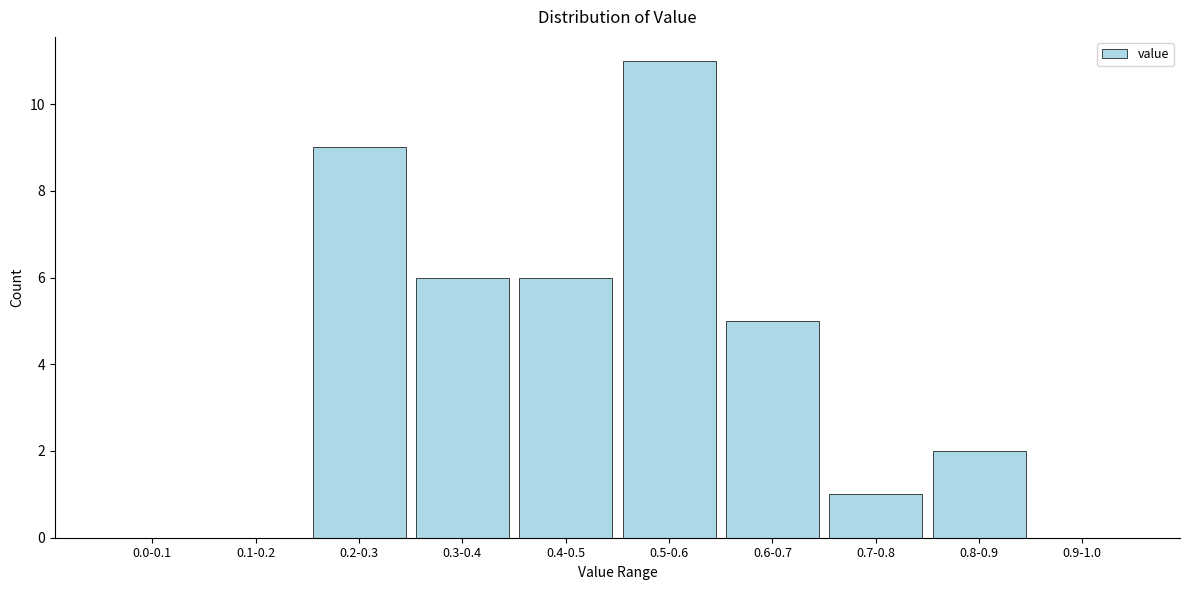

Reading right to left, transcribe all the data shown in this chart.

0.9-1.0=0	0.8-0.9=2	0.7-0.8=1	0.6-0.7=5	0.5-0.6=11	0.4-0.5=6	0.3-0.4=6	0.2-0.3=9	0.1-0.2=0	0.0-0.1=0